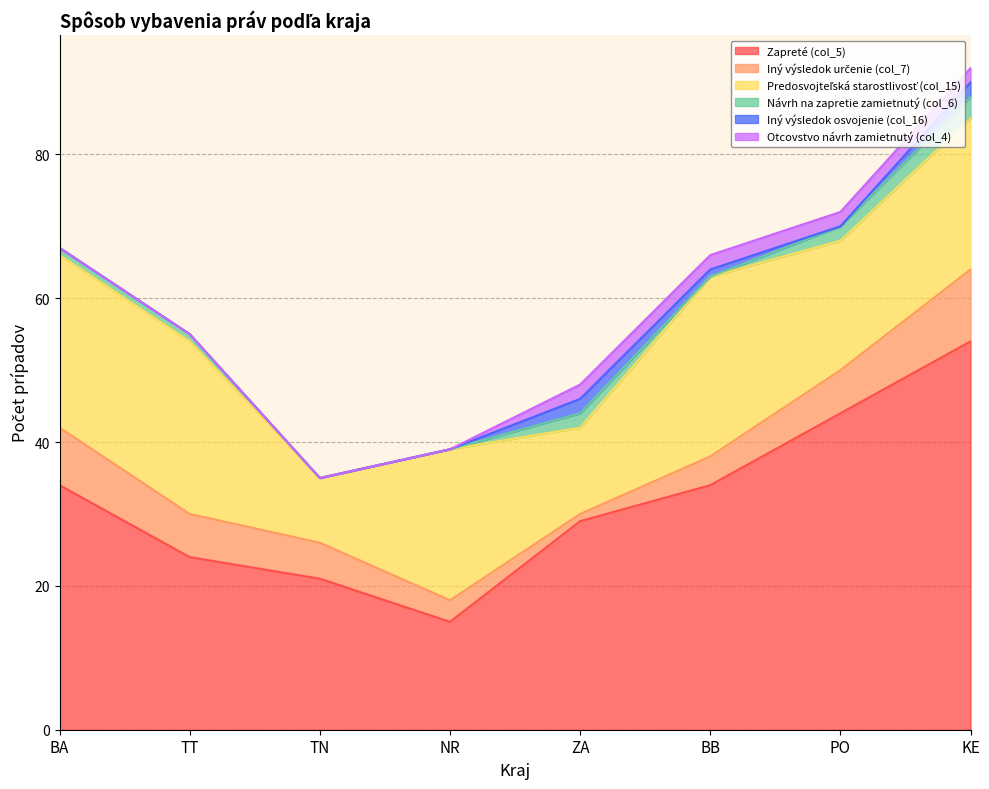

After their last crossing, which series has the higher values: Iný výsledok určenie (col_7) or Otcovstvo návrh zamietnutý (col_4)?

Iný výsledok určenie (col_7)